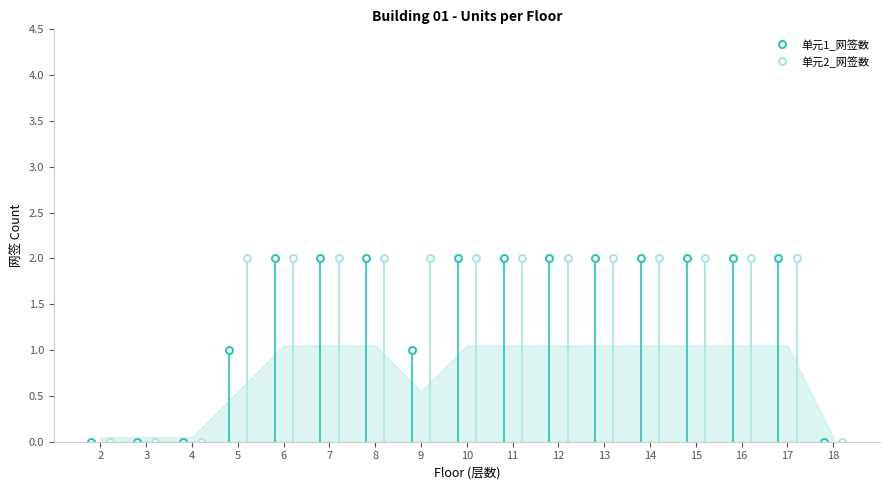

Between 16 and 12, which is larger?

16